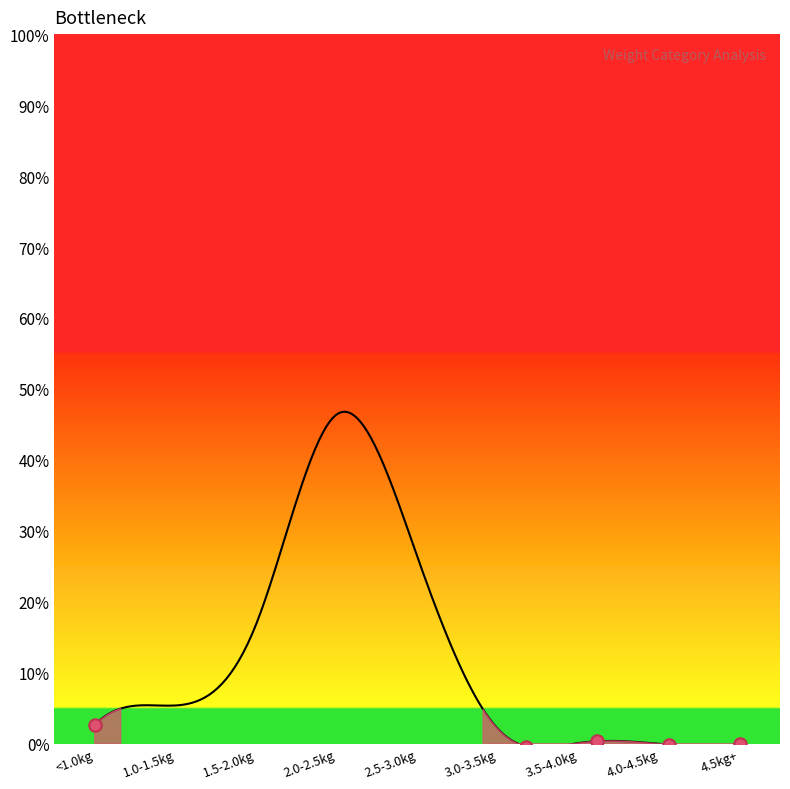

What is the maximum value shown in the chart?

46.8